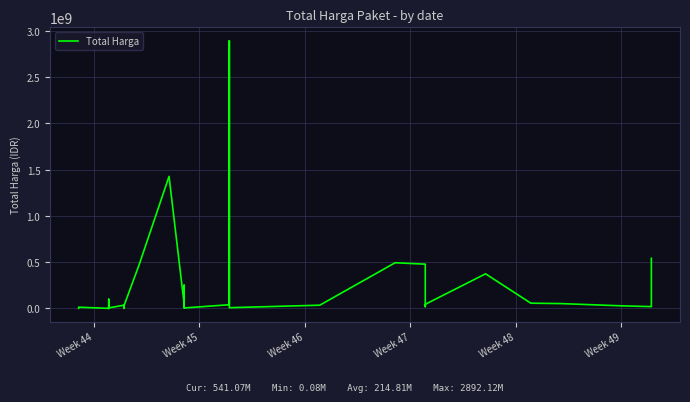

What is the approximate value at Week 45, to the nearest 100?

12453900